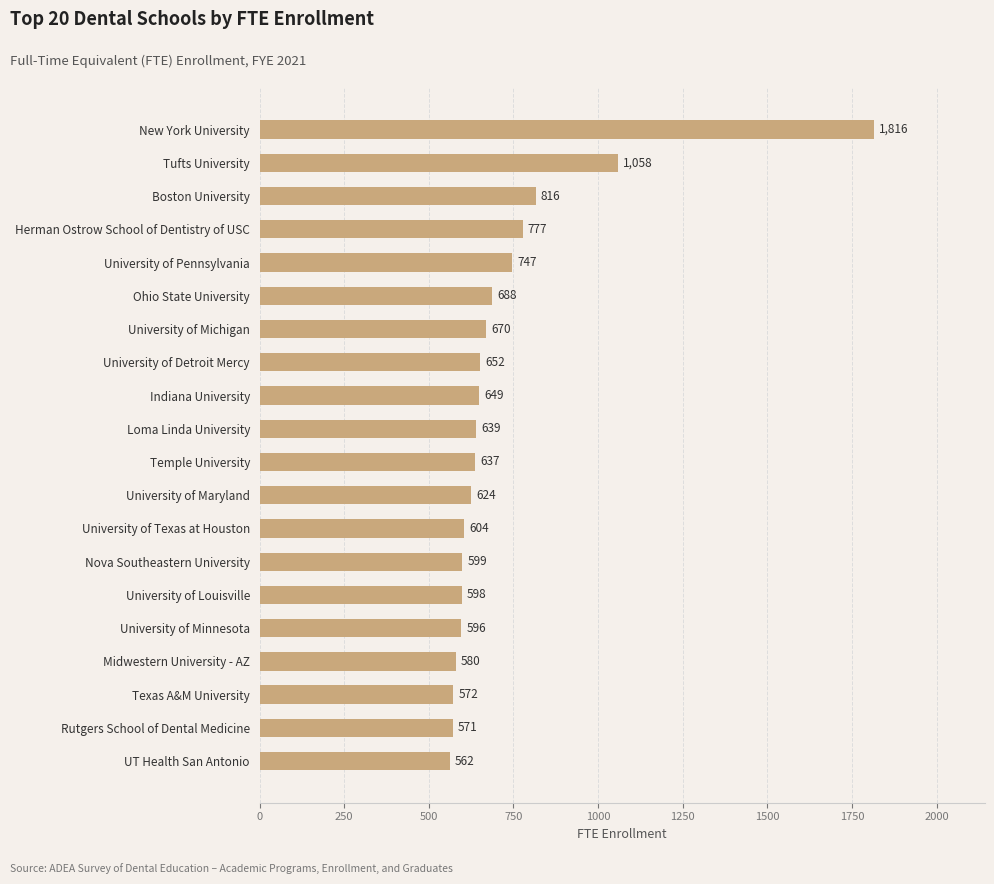

The chart shows a value of 1024 at University of Minnesota. True or false?

False